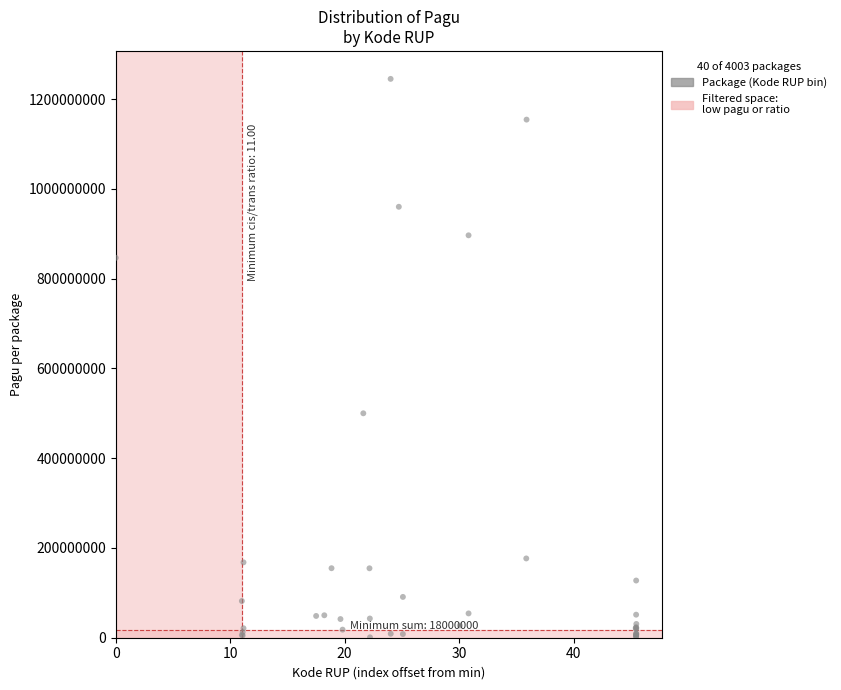

What Y value in the scatter plot is closest to 622840000?

499932000